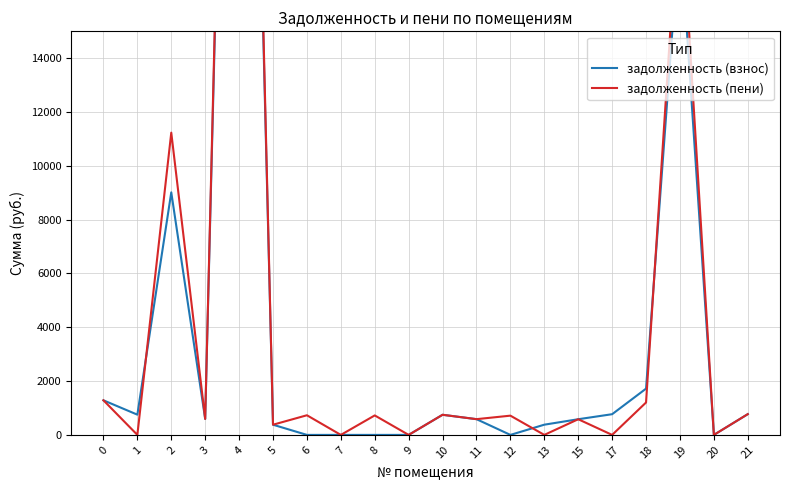

Which label corresponds to the smallest value in the chart?

6